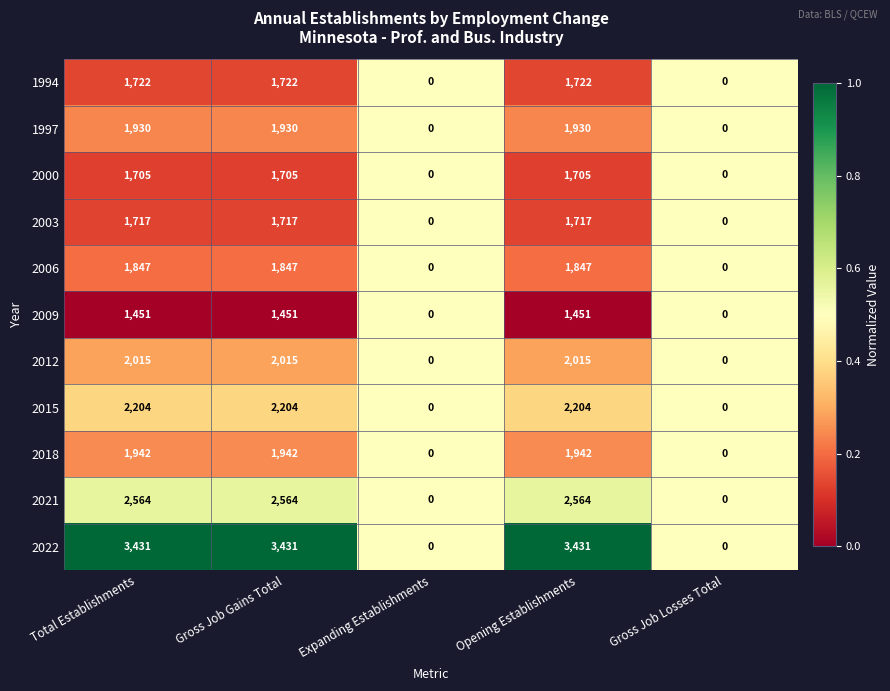

The value of 2009 at Expanding Establishments is -877. True or false?

False